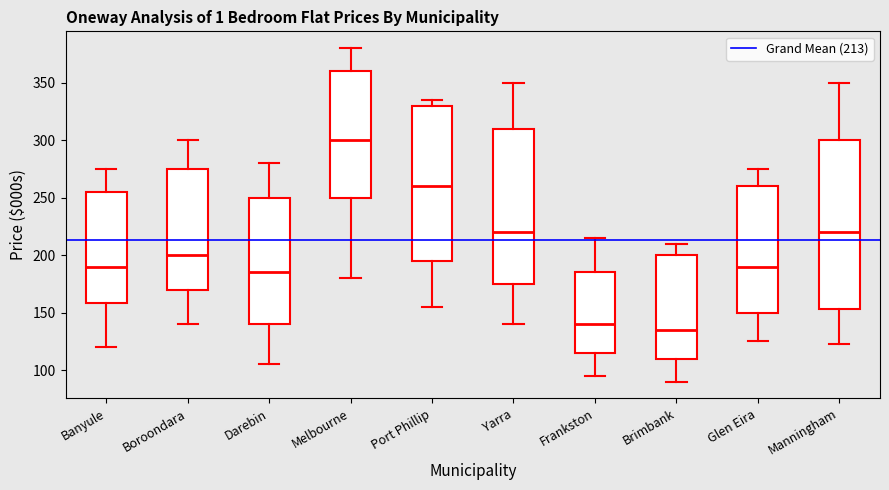

Reading left to right, transcribe this box plot: for each box, give where its median line is, the range the box spans, and where its two whiskers end, as read against the y-axis. The values are not printed on the chart, so give them approximately, as read against the axis.

Banyule: median 190, box 160 to 255, whiskers 120 to 275
Boroondara: median 200, box 170 to 275, whiskers 140 to 300
Darebin: median 185, box 140 to 250, whiskers 105 to 280
Melbourne: median 300, box 250 to 360, whiskers 180 to 380
Port Phillip: median 260, box 195 to 330, whiskers 155 to 335
Yarra: median 220, box 175 to 310, whiskers 140 to 350
Frankston: median 140, box 115 to 185, whiskers 95 to 215
Brimbank: median 135, box 110 to 200, whiskers 90 to 210
Glen Eira: median 190, box 150 to 260, whiskers 125 to 275
Manningham: median 220, box 155 to 300, whiskers 125 to 350